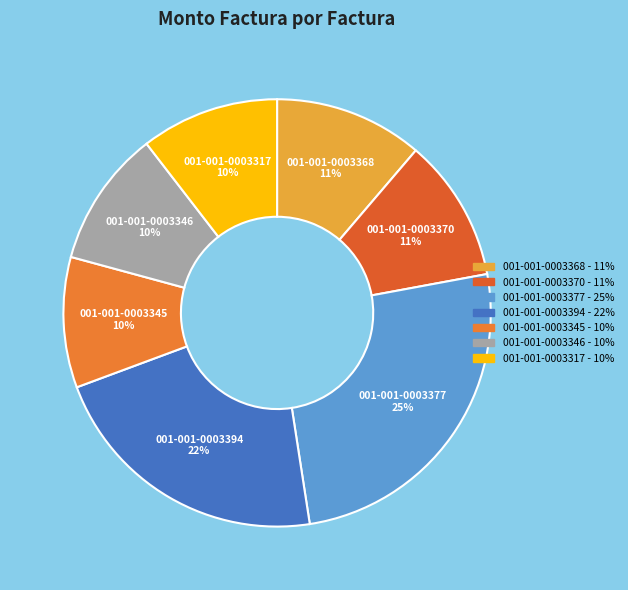

Which category has the biggest portion of the pie?

001-001-0003377